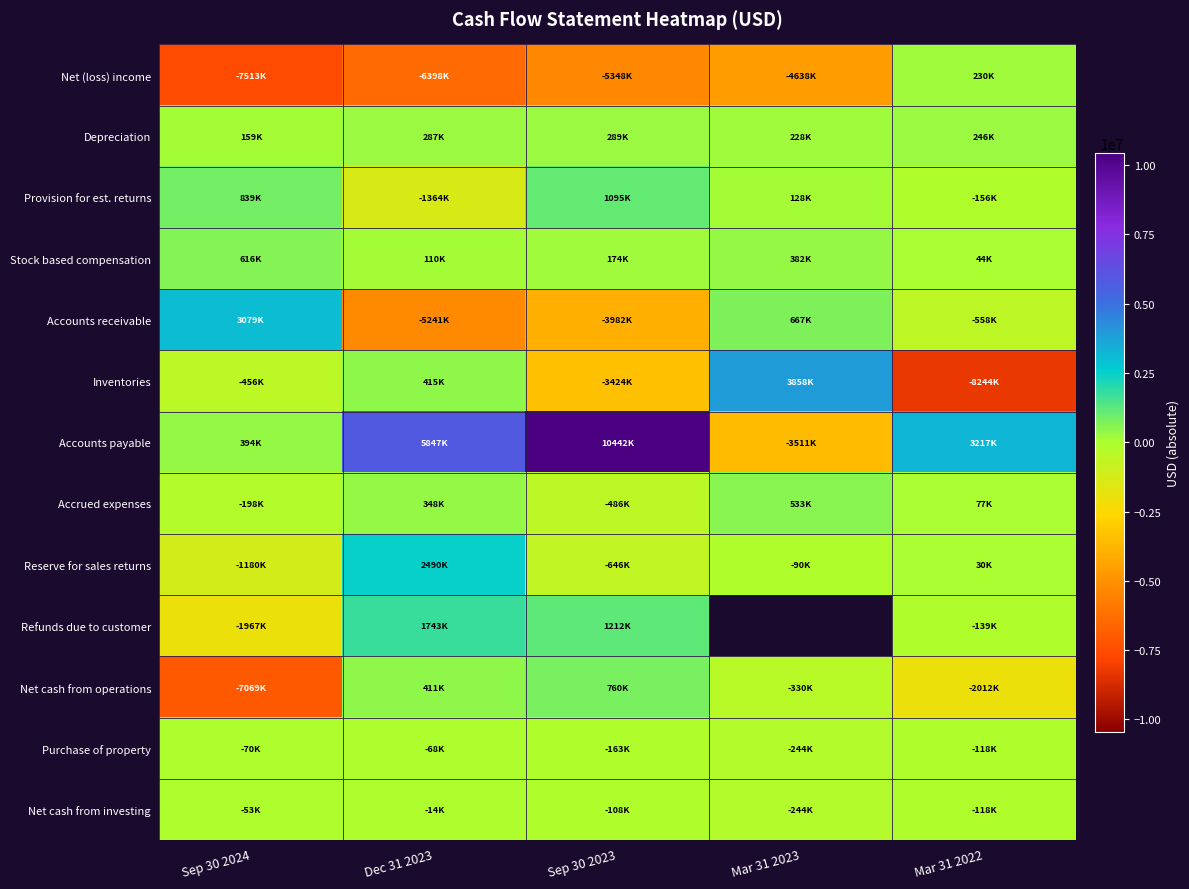

Read the Provision for est. returns value at Sep 30 2024.

839000.0